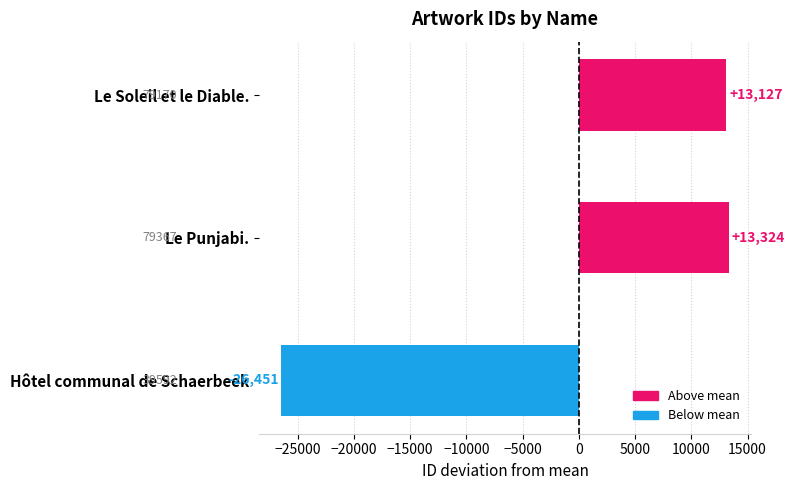

How many categories are shown in the chart?

3